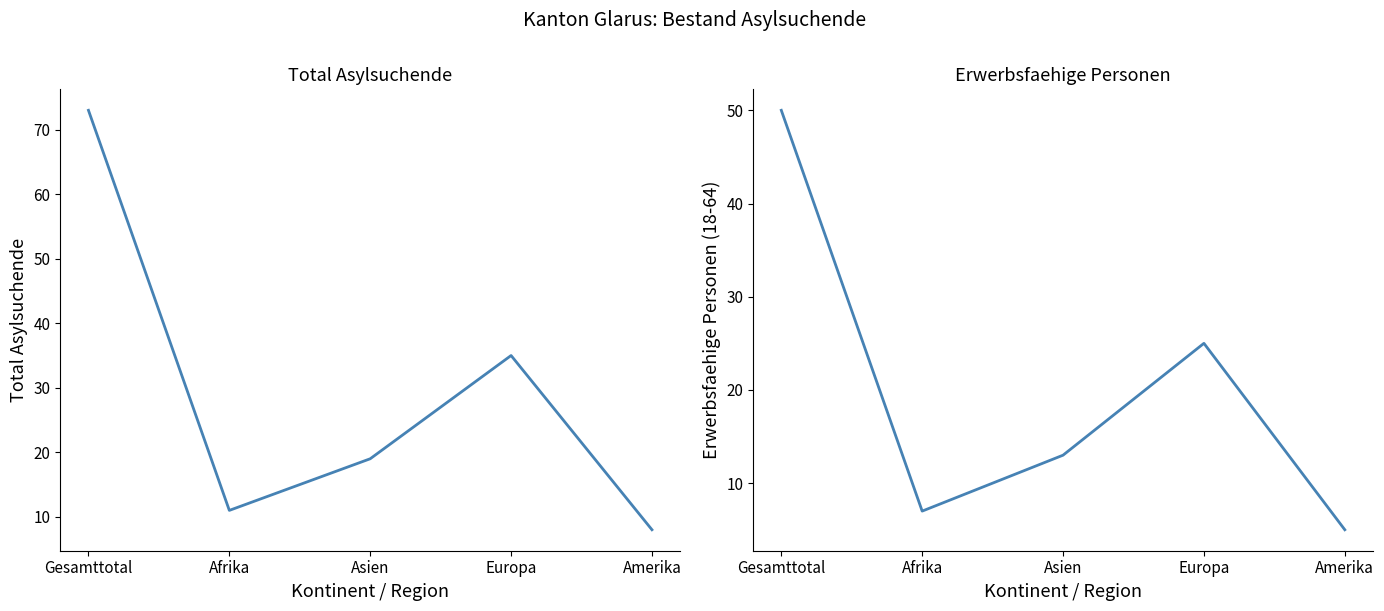

True or false: Total Asylsuchende and Erwerbsfaehige Personen intersect in this chart.

False